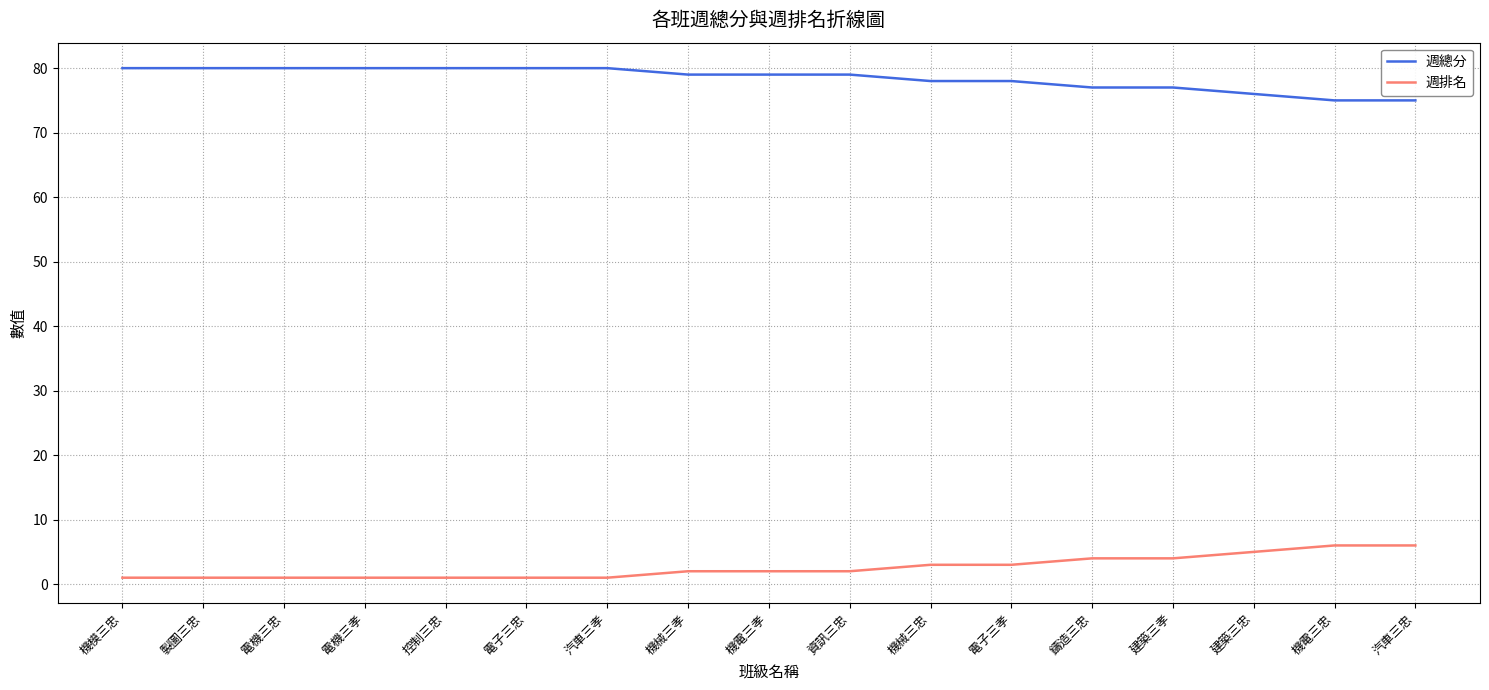

What is the approximate value of 週總分 at 建築三忠?

76